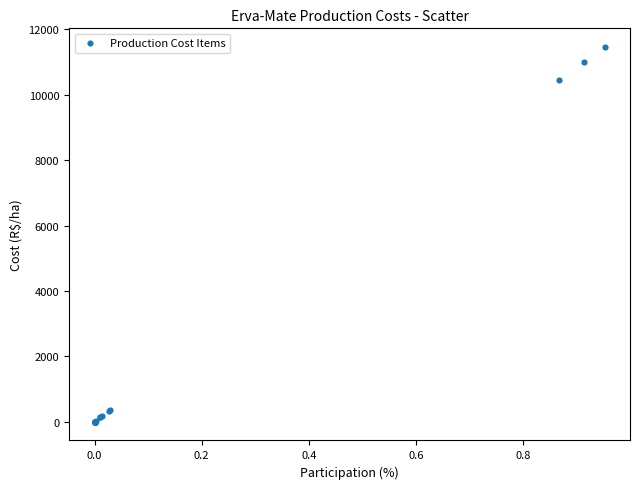

What Y value in the scatter plot is closest to 5729?

10445.0